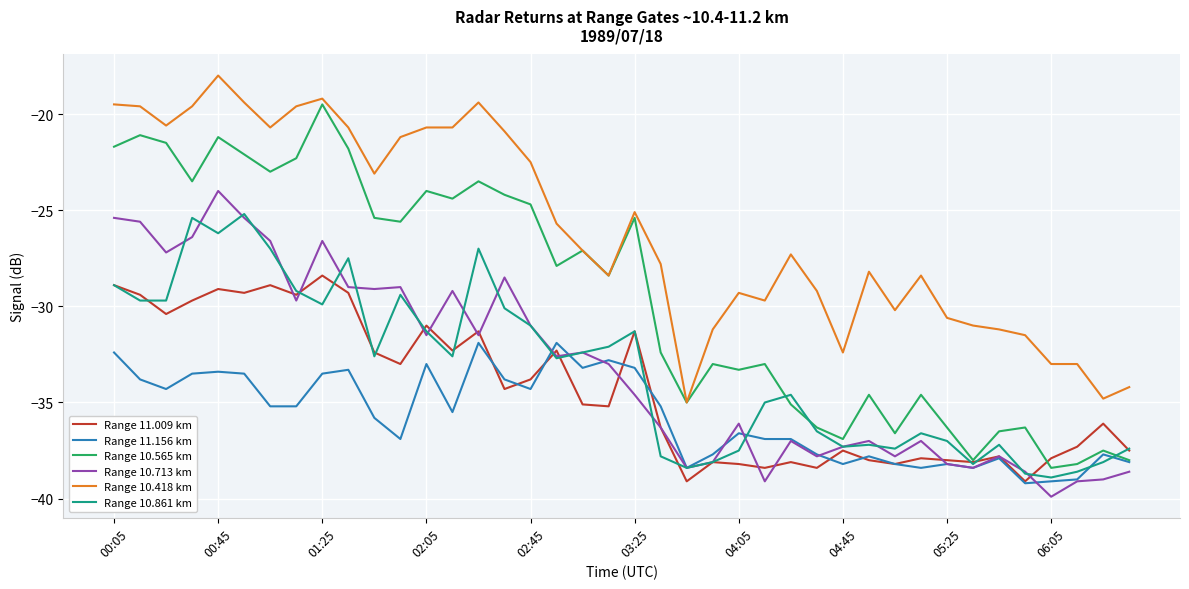

What is the average value of the Range 10.418 km series?

-26.0